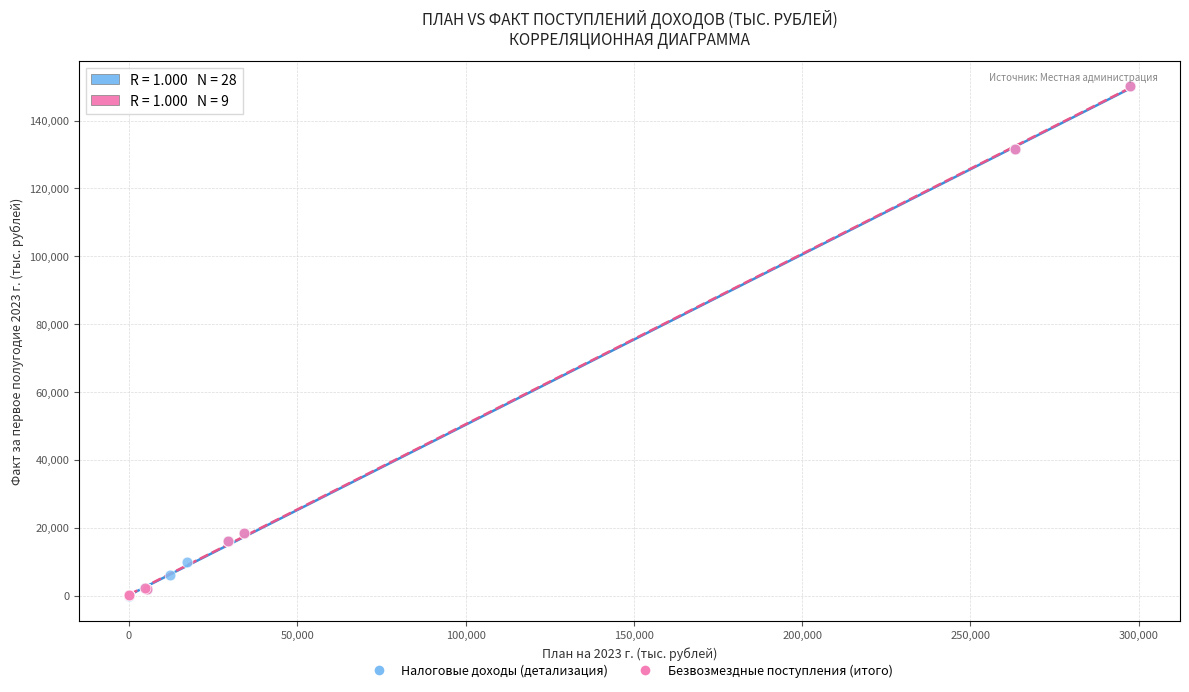

What are all the series names shown in the legend?

Налоговые доходы (детализация), Безвозмездные поступления (итого)